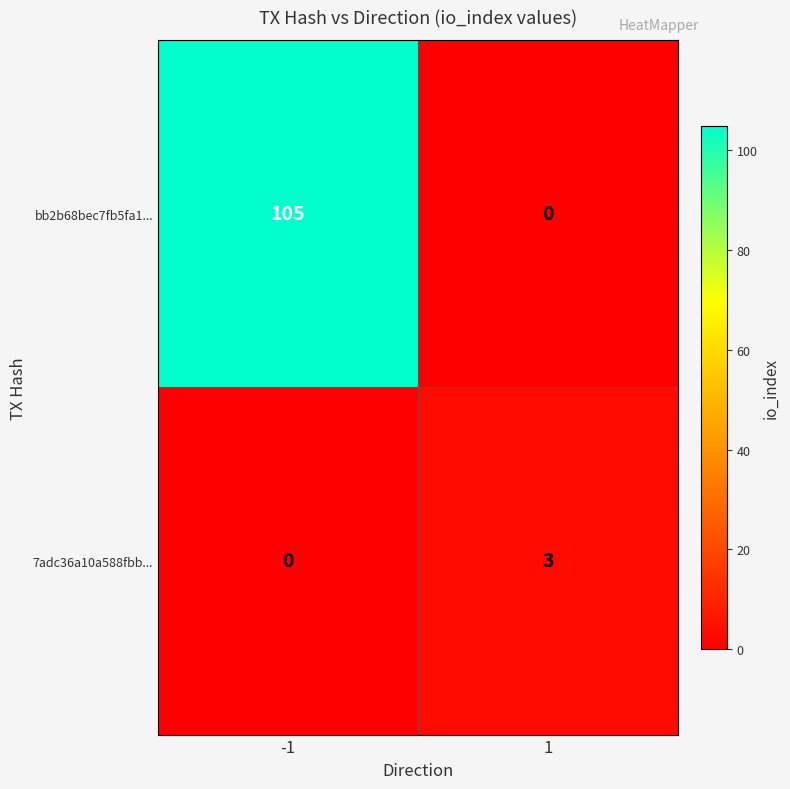

Between -1 and 1, which series saw the biggest shift?

bb2b68bec7fb5fa1...